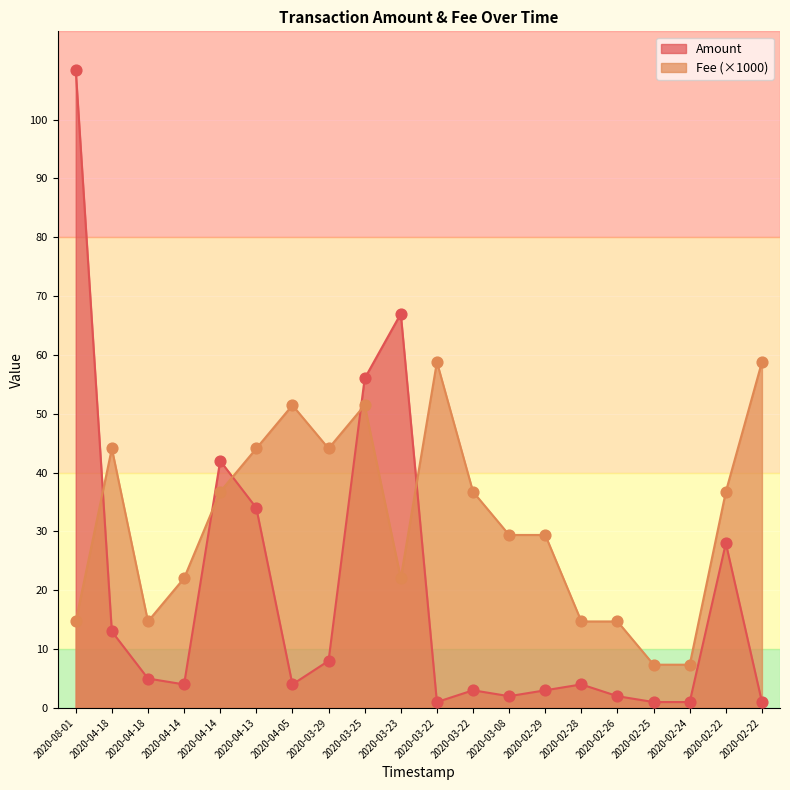

What are all the series names shown in the legend?

Amount, Fee (×1000)